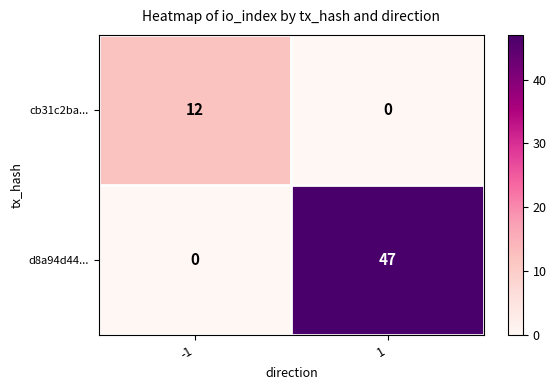

Rank the series at -1 from highest to lowest value.

cb31c2ba..., d8a94d44...